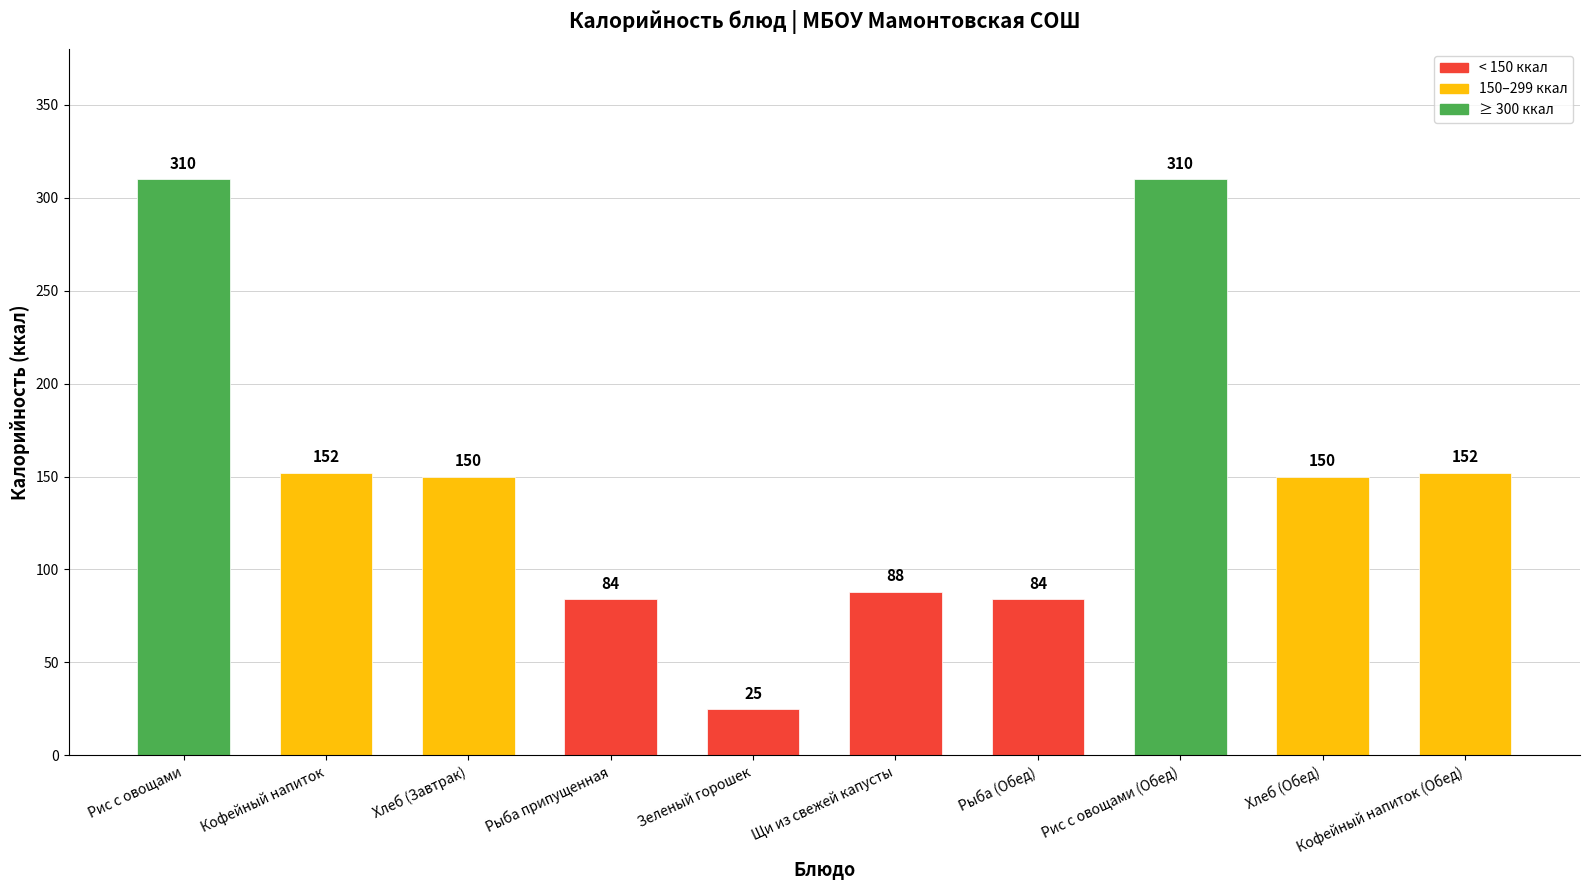

Reading right to left, transcribe all the data shown in this chart.

152	150	310	84	88	25	84	150	152	310